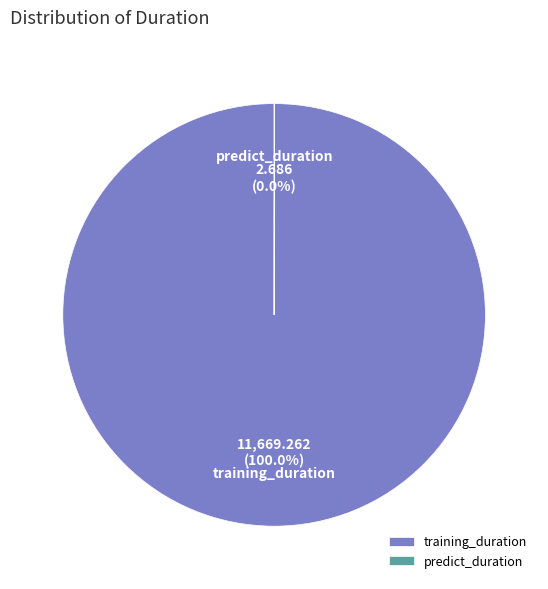

Is there any slice that represents more than half of the pie?

Yes